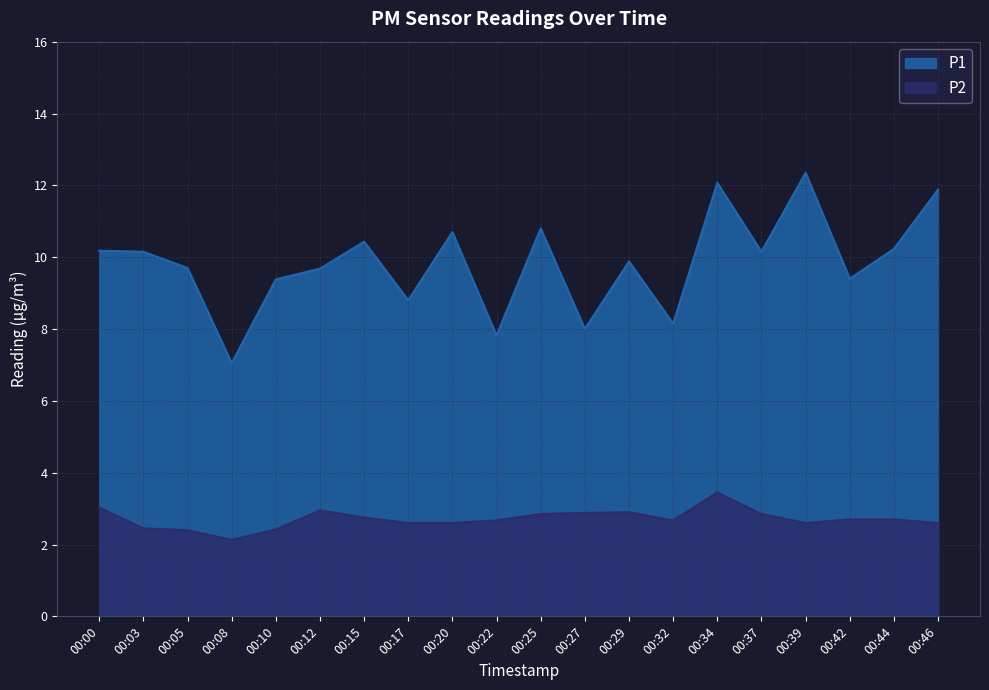

How many lines are shown in the chart?

2